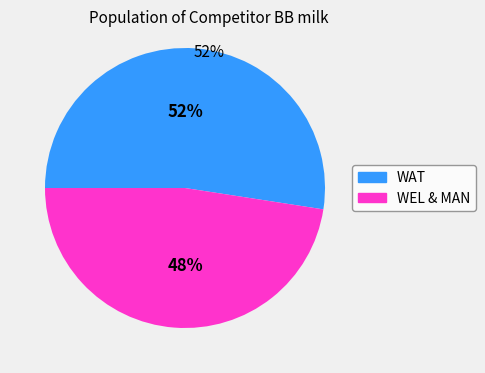

How many slices are in this pie chart?

2